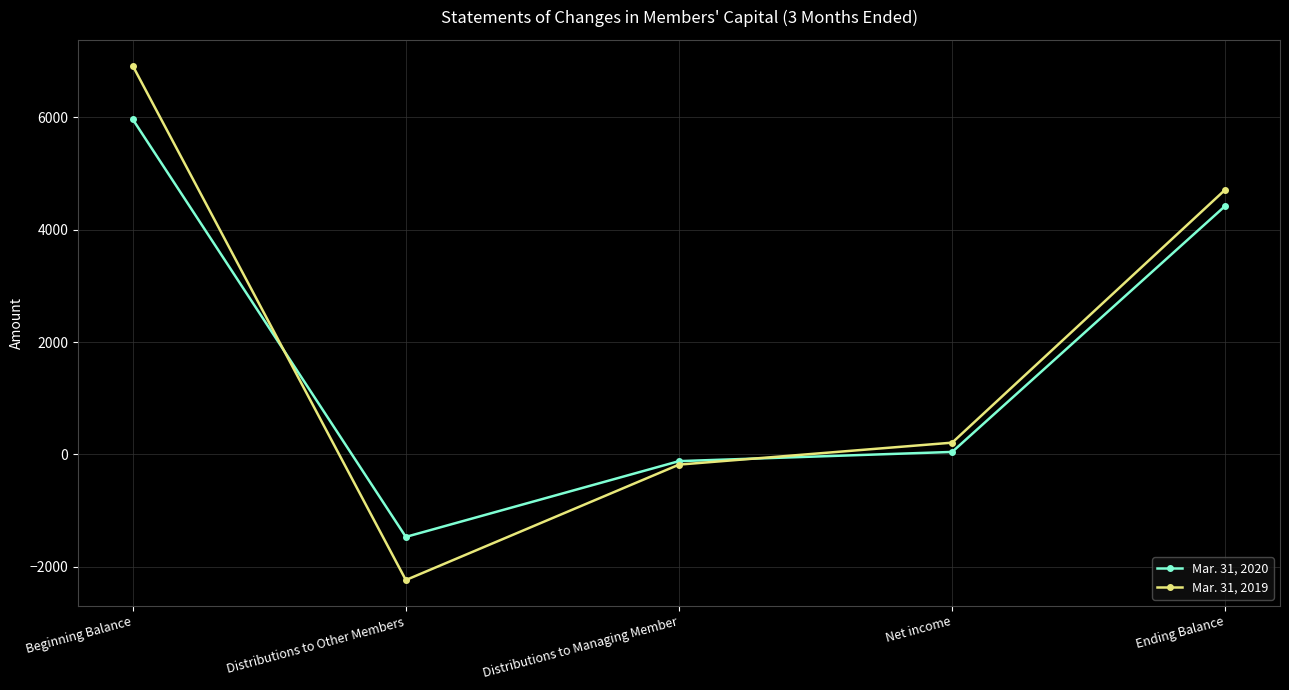

How many values in Mar. 31, 2019 are above zero?

3